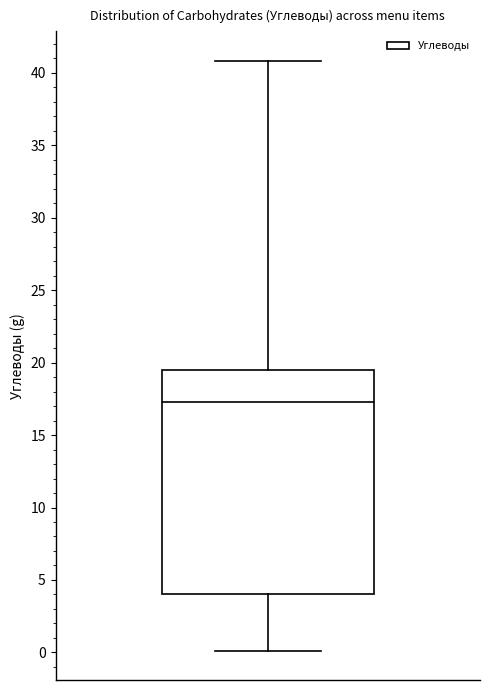

Where is the upper edge of the box on the y-axis? The values are not printed on the chart, so give them approximately, as read against the axis.

19.5